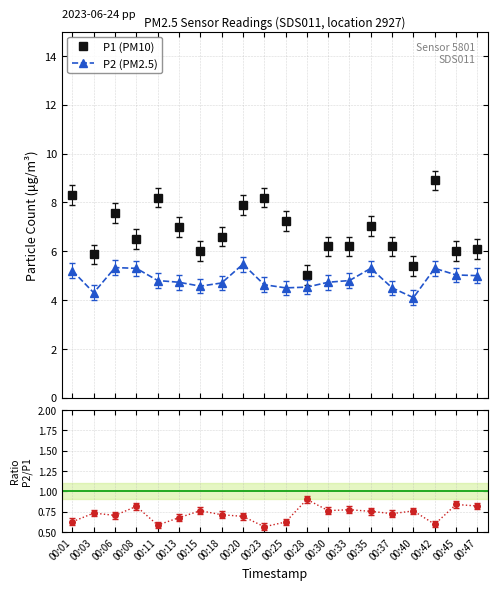

Which series has the largest range (max minus min)?

P1 (PM10)